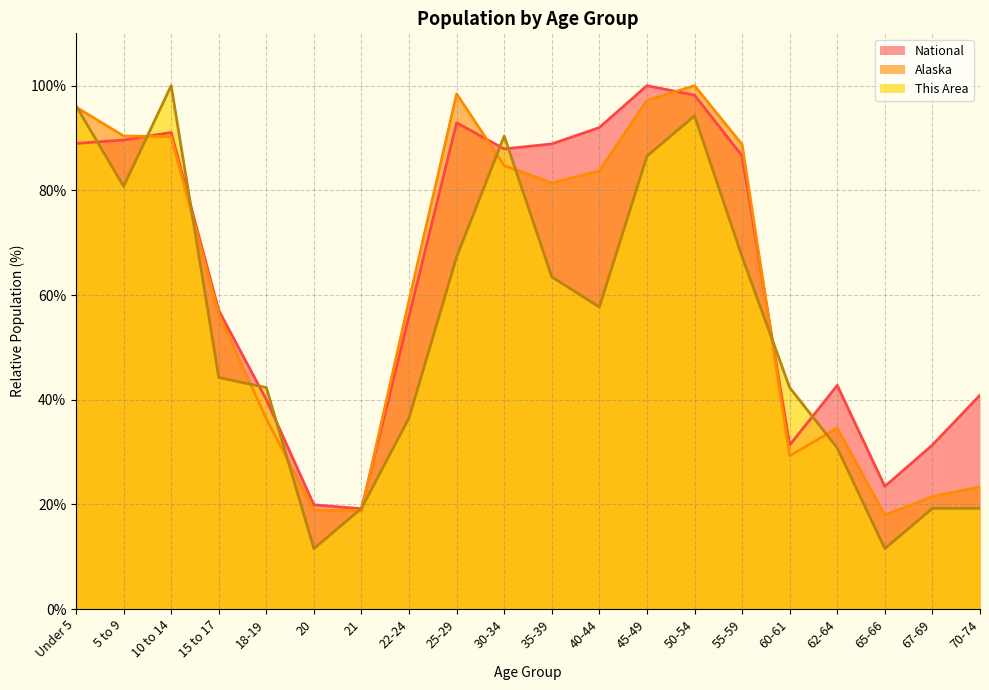

What is the sum of all Alaska values?

1226.7